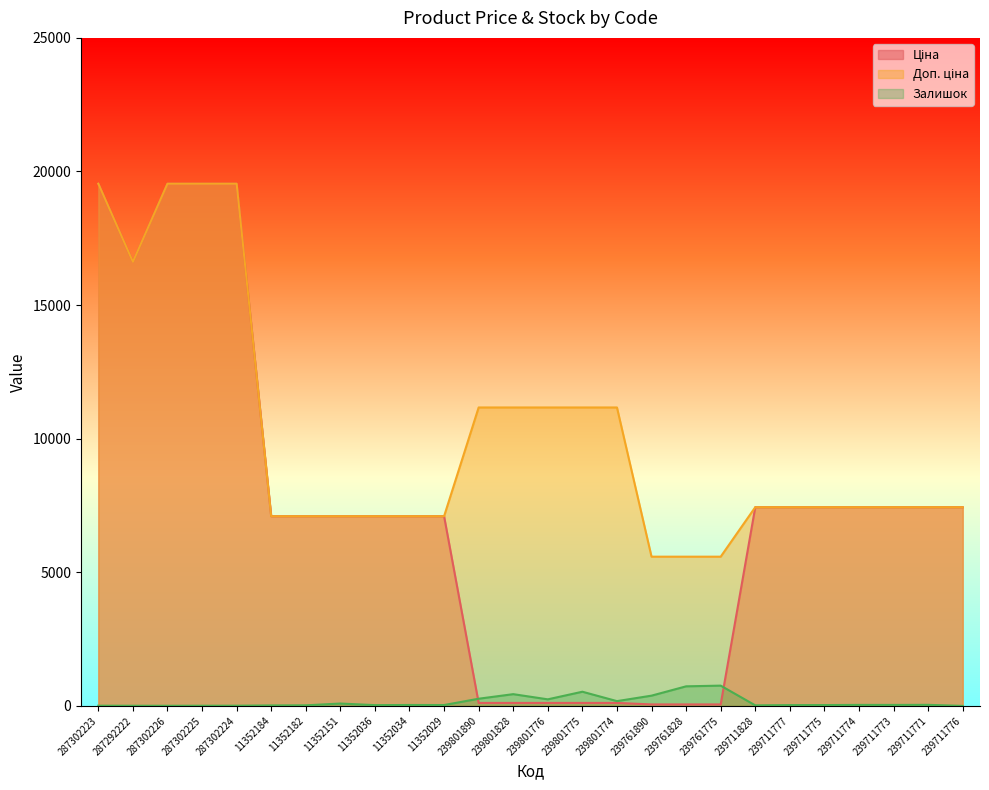

What is the difference between the second highest and second lowest values in the Доп. ціна series?

13957.7